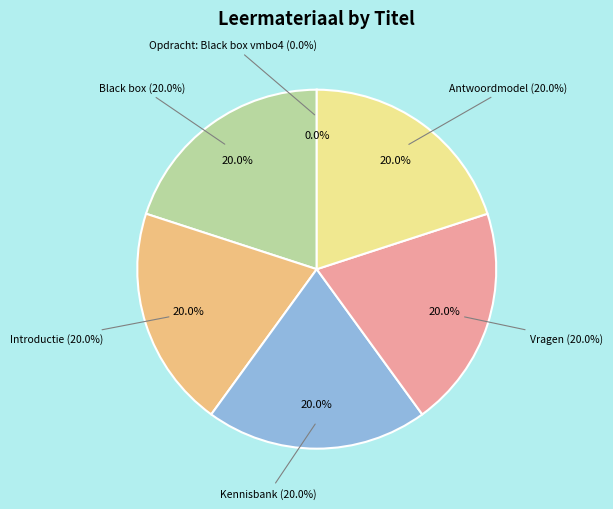

Rank the categories by value from highest to lowest.

Antwoordmodel, Vragen, Kennisbank, Introductie, Black box, Opdracht: Black box vmbo4